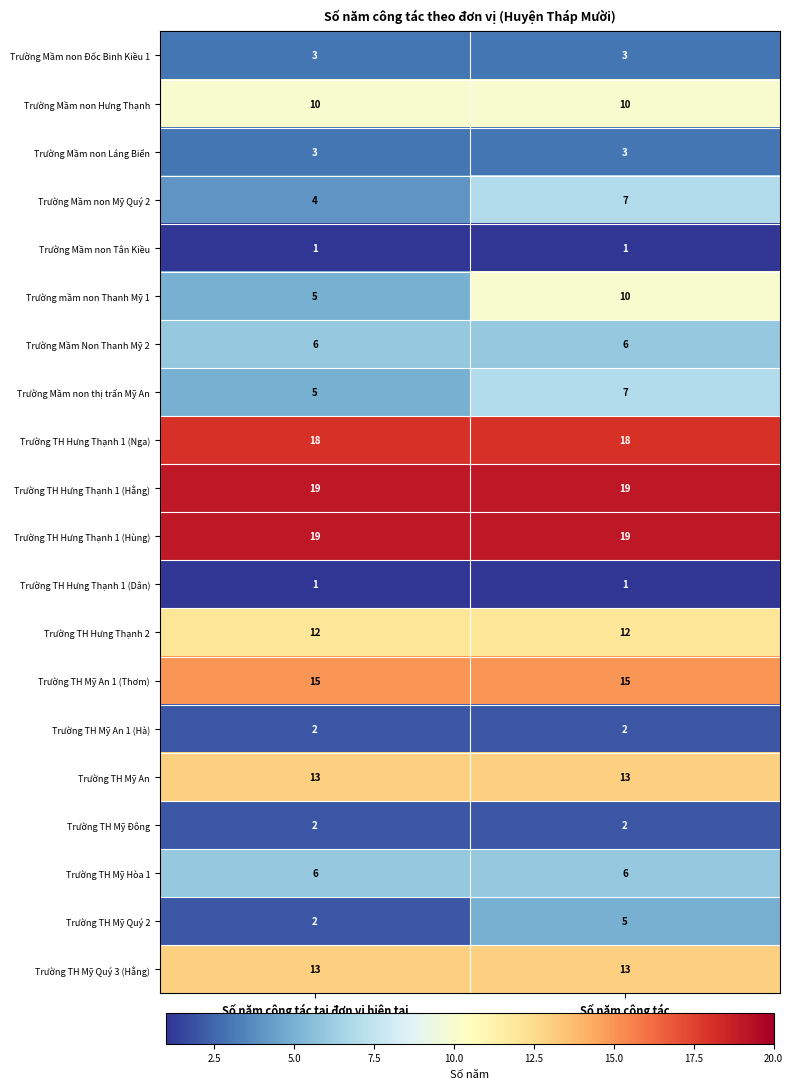

Is the value of Trường TH Mỹ An at Số năm công tác greater than the value of Trường TH Hưng Thạnh 1 (Hằng) at Số năm công tác?

No